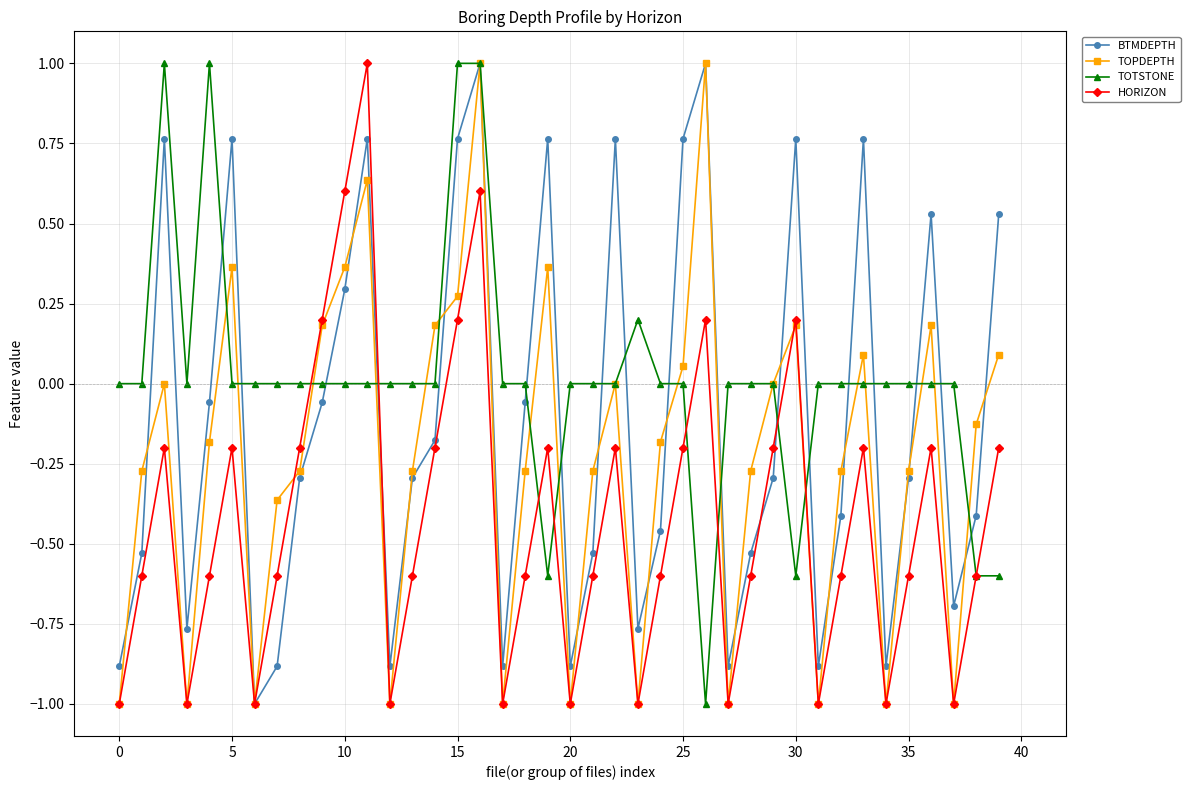

What is the value of the TOPDEPTH point at the 17th from the left?

1.0